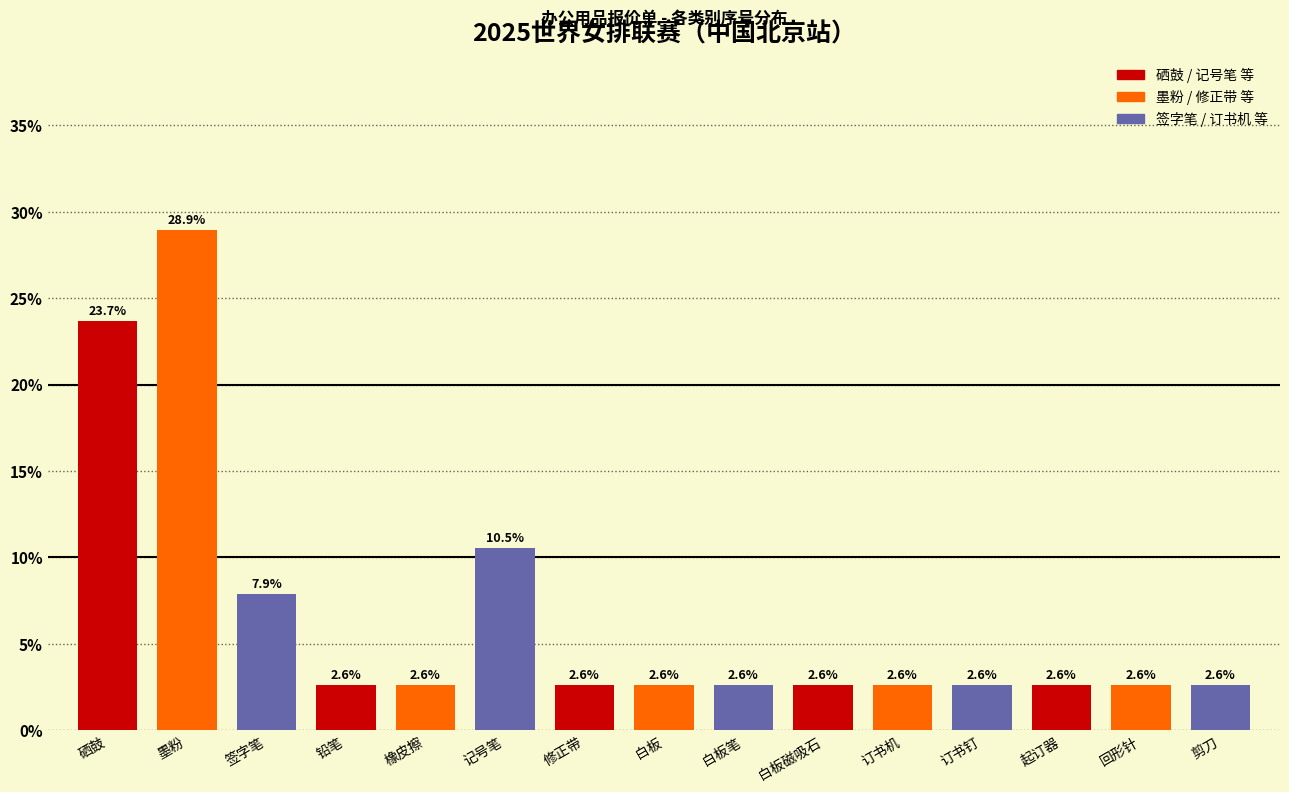

Reading left to right, transcribe all the data shown in this chart.

硒鼓=23.7	墨粉=28.9	签字笔=7.9	铅笔=2.6	橡皮擦=2.6	记号笔=10.5	修正带=2.6	白板=2.6	白板笔=2.6	白板磁吸石=2.6	订书机=2.6	订书钉=2.6	起订器=2.6	回形针=2.6	剪刀=2.6